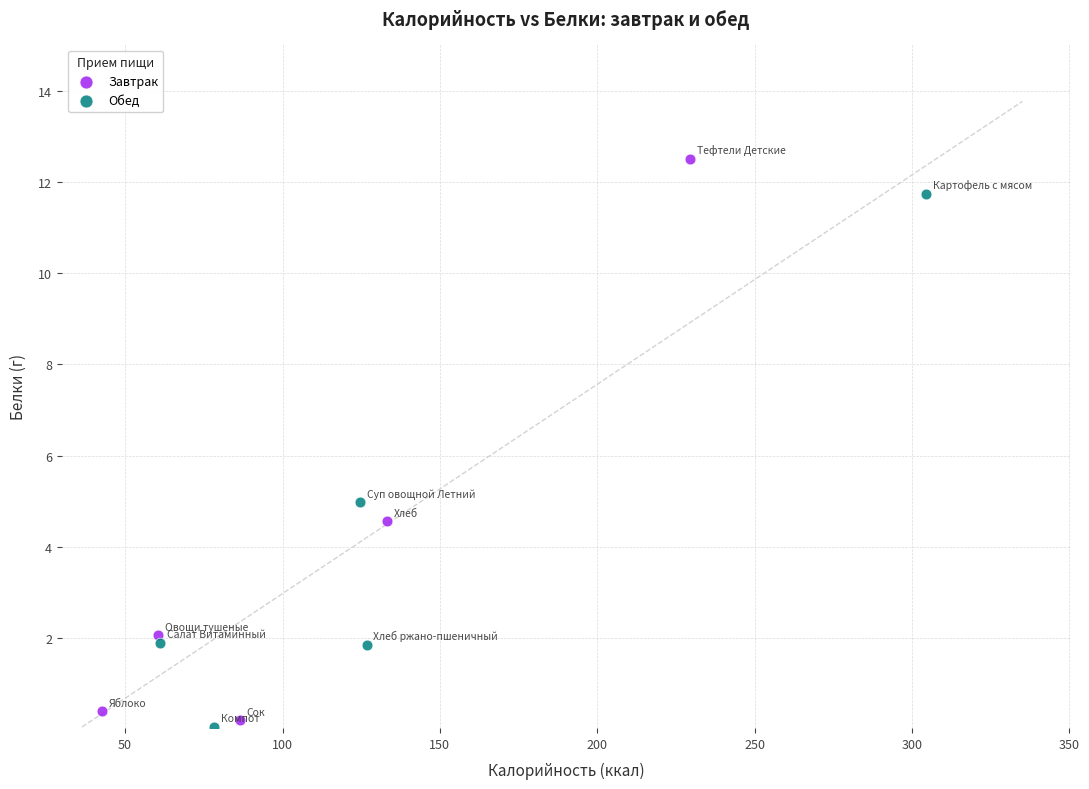

Which series has the widest spread of Y values?

Завтрак